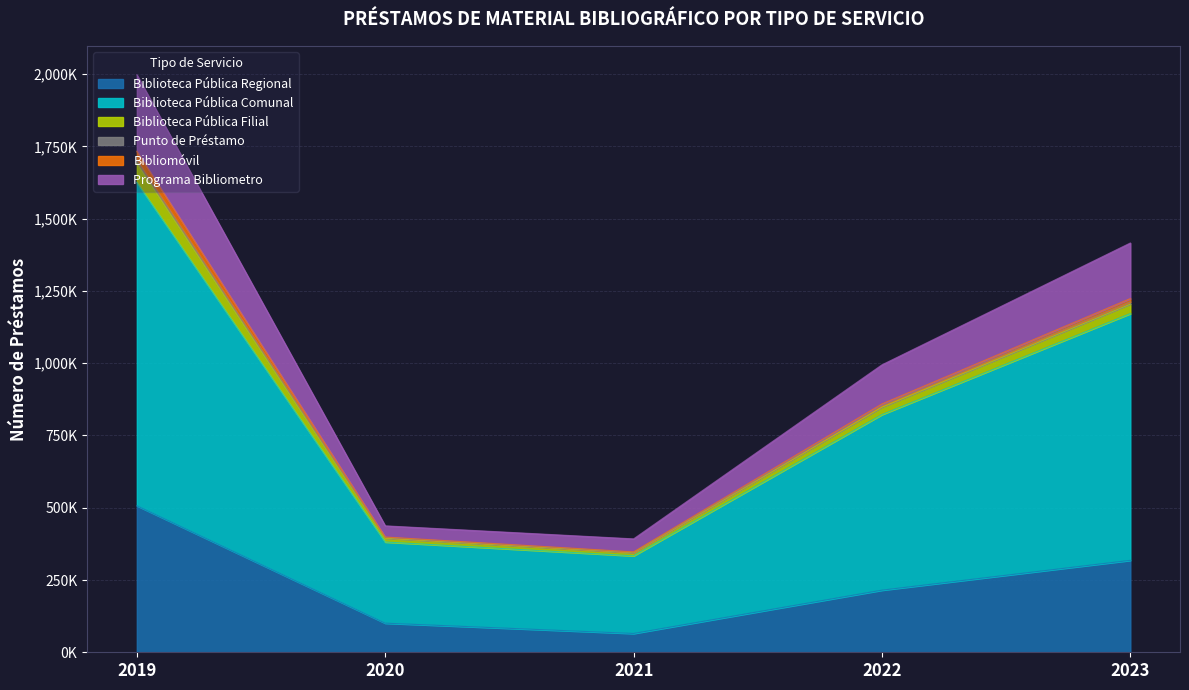

True or false: Programa Bibliometro and Biblioteca Pública Comunal intersect in this chart.

False